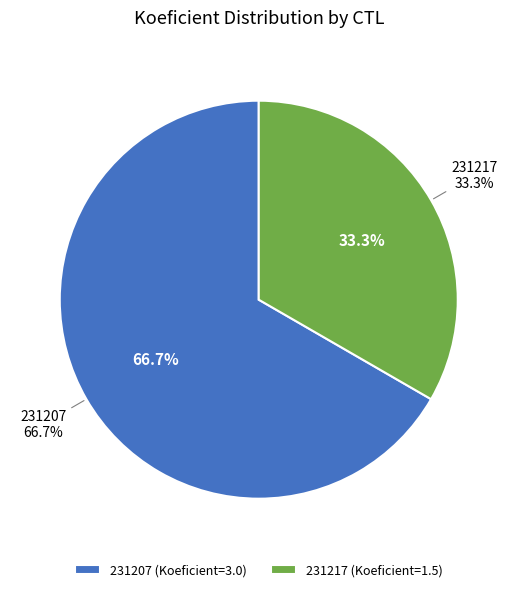

What portion of the pie excludes 231207?

33.3%